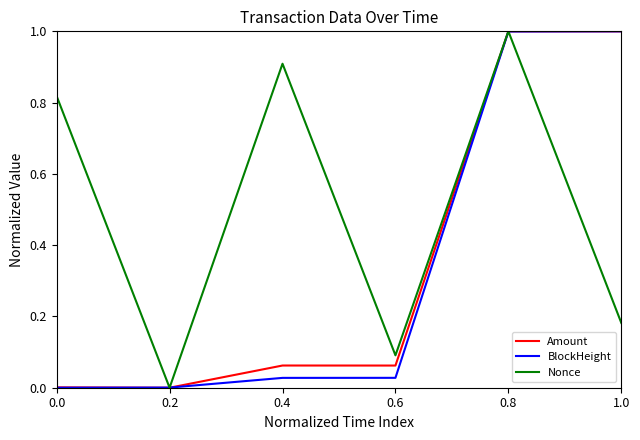

Is it true that Amount equals 0.0 at 0.2?

True